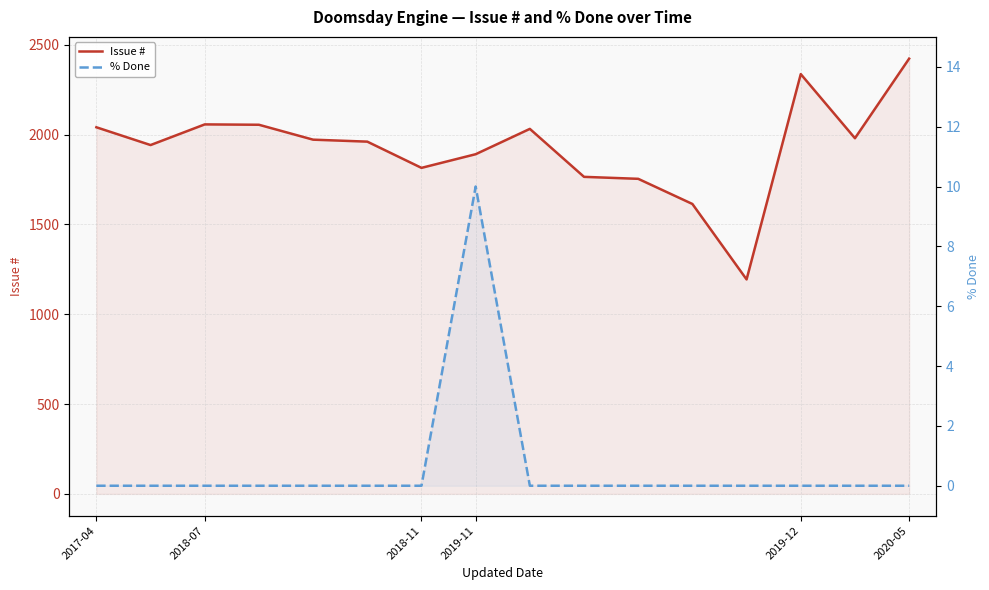

True or false: Issue # and % Done cross at least once.

False